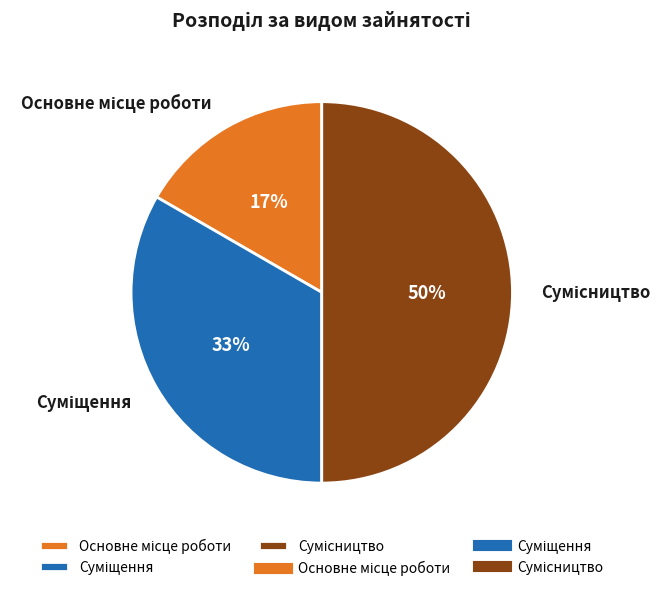

To the nearest percent, what is the average slice percentage?

33%